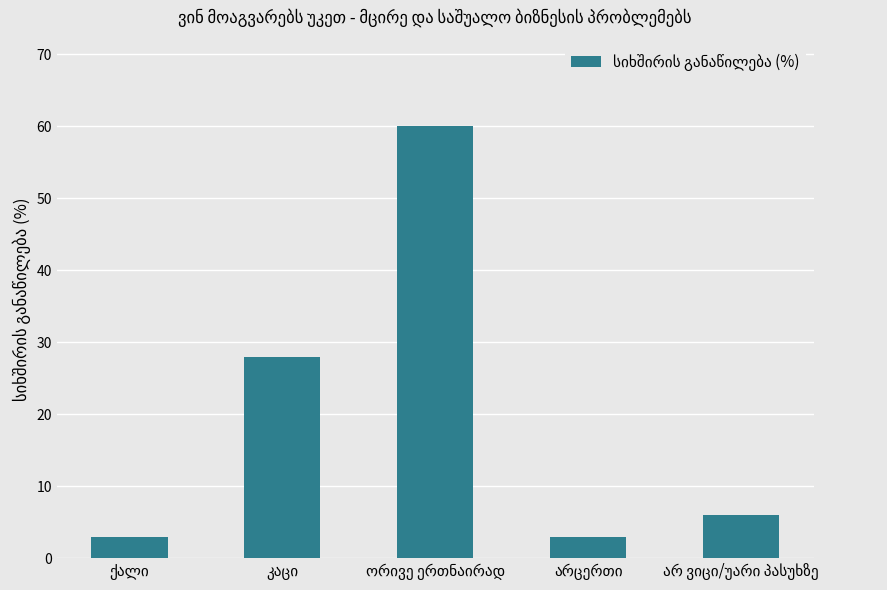

What is the difference between the second highest and minimum values?

25